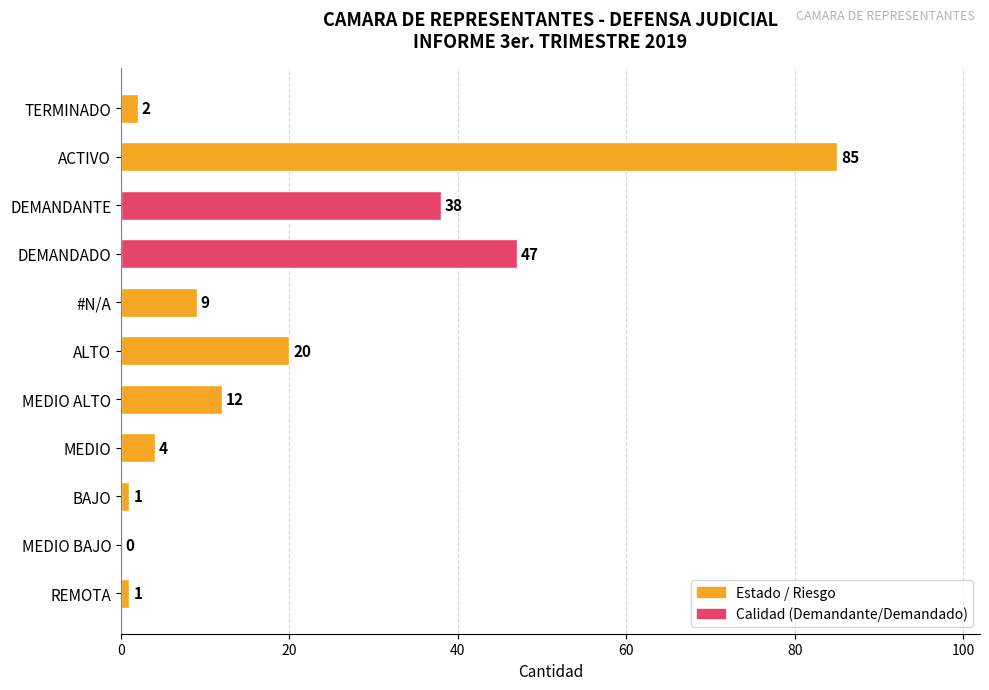

What is the change in value from DEMANDADO to #N/A?

-38